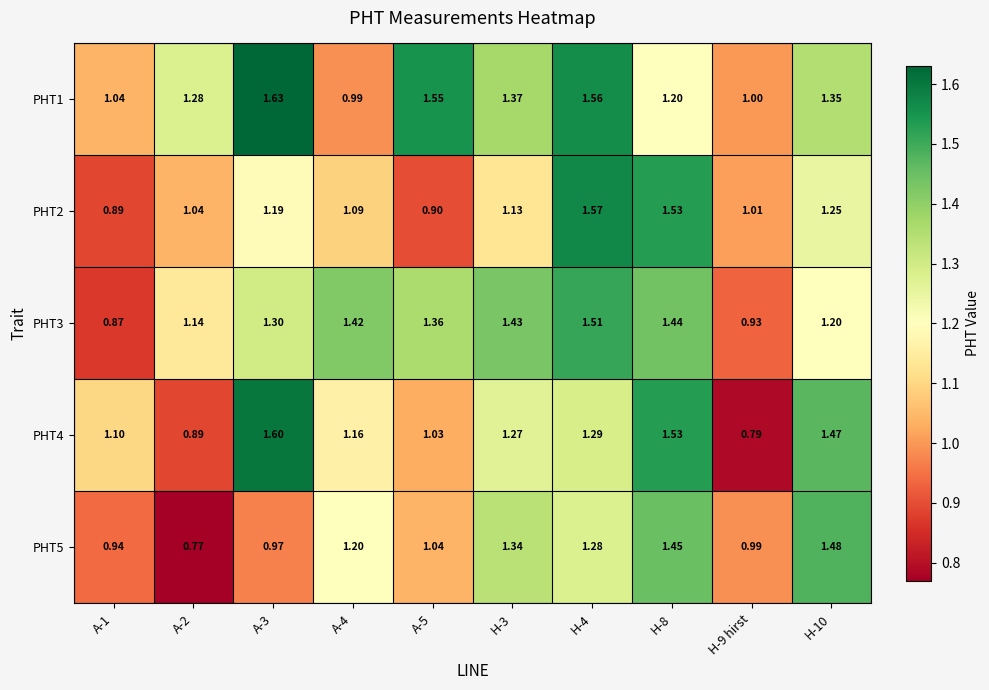

Is the value of PHT1 at H-10 greater than the value of PHT3 at H-3?

No